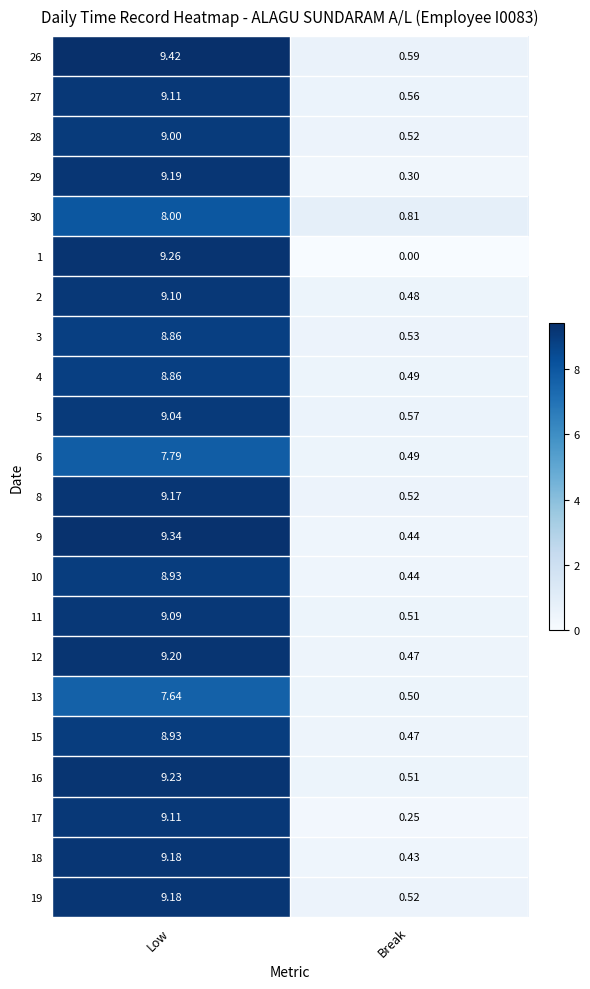

Where is 27 nearest to the value 4?

Break